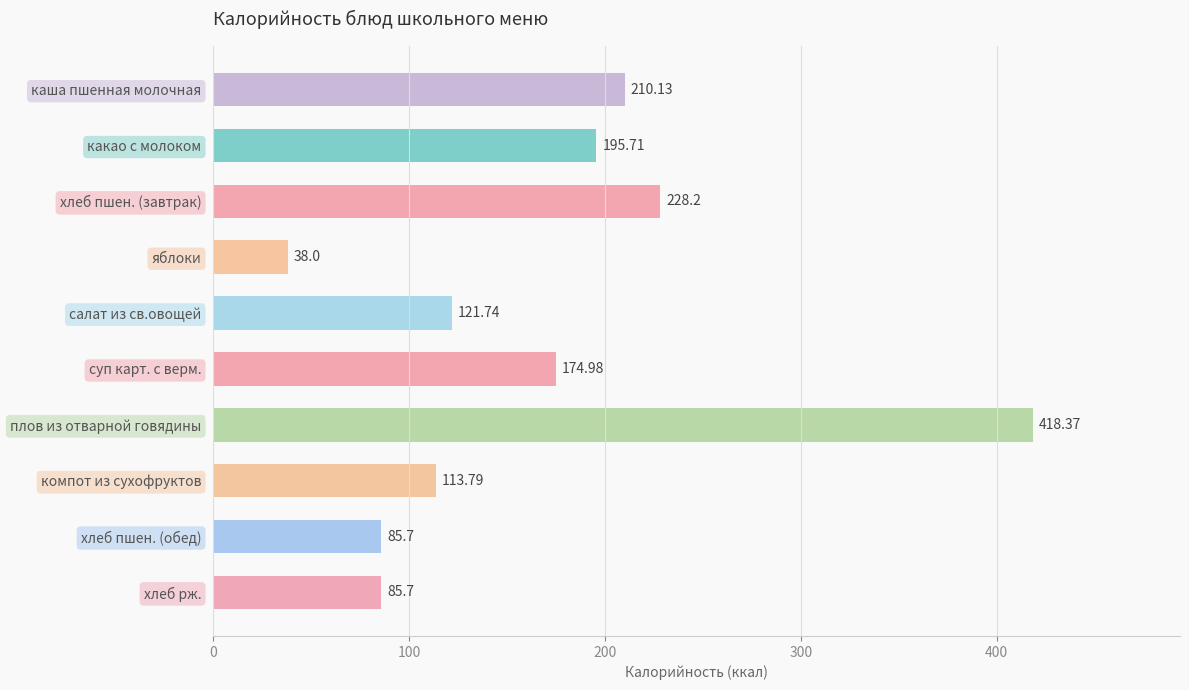

Approximately how many times larger is the value at салат из св.овощей compared to компот из сухофруктов?

1.1